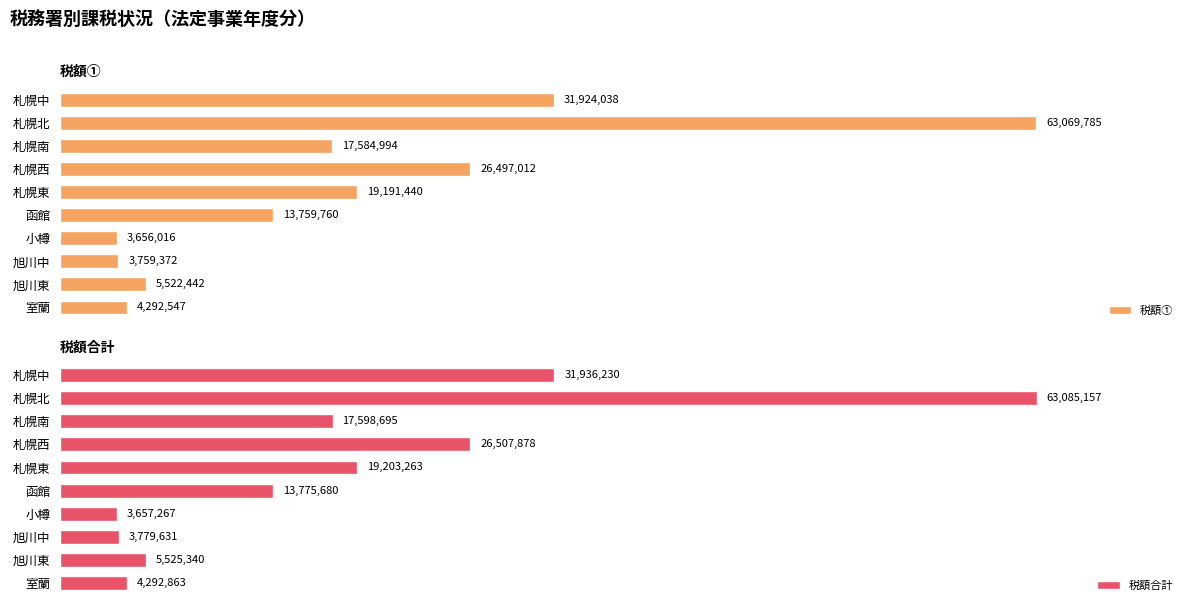

At 7, list the series in order from smallest to largest.

税額①, 税額合計